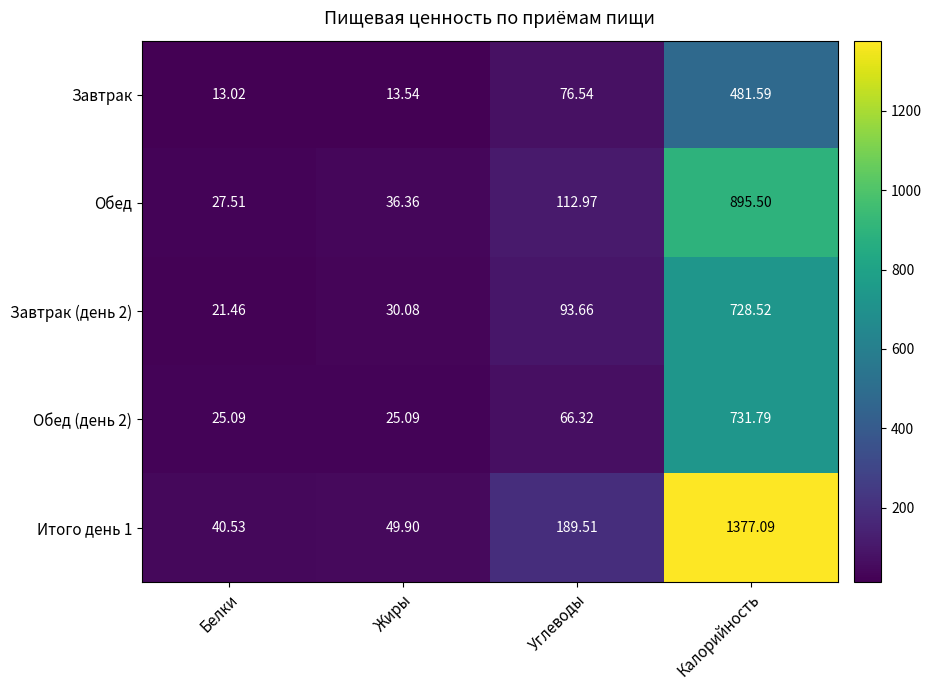

How many distinct data groups are displayed?

5